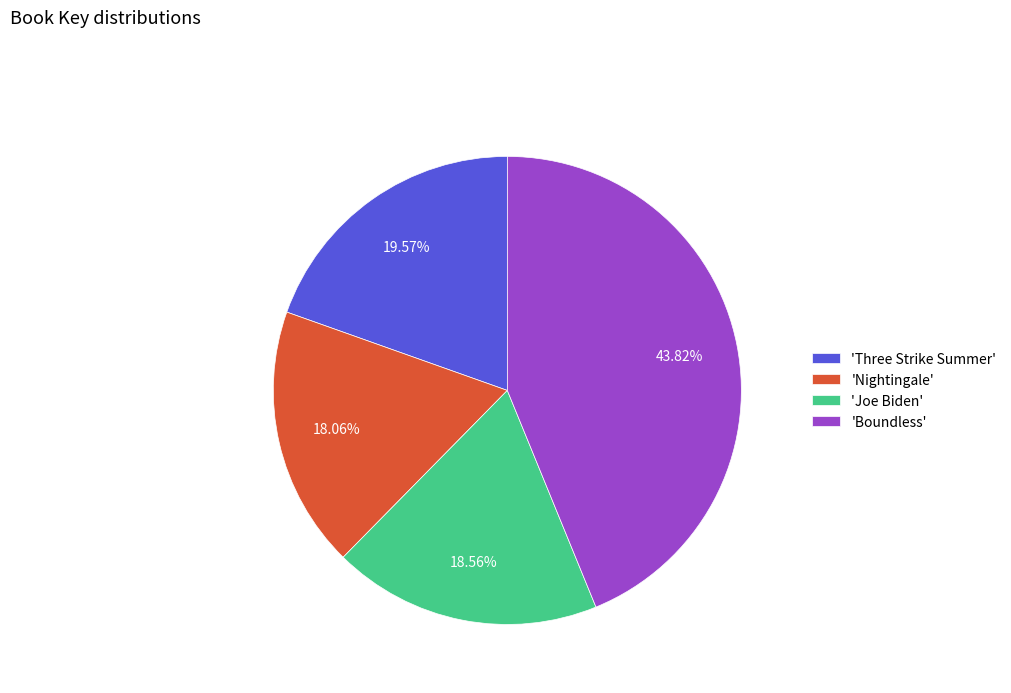

Which category has the biggest portion of the pie?

'Boundless'